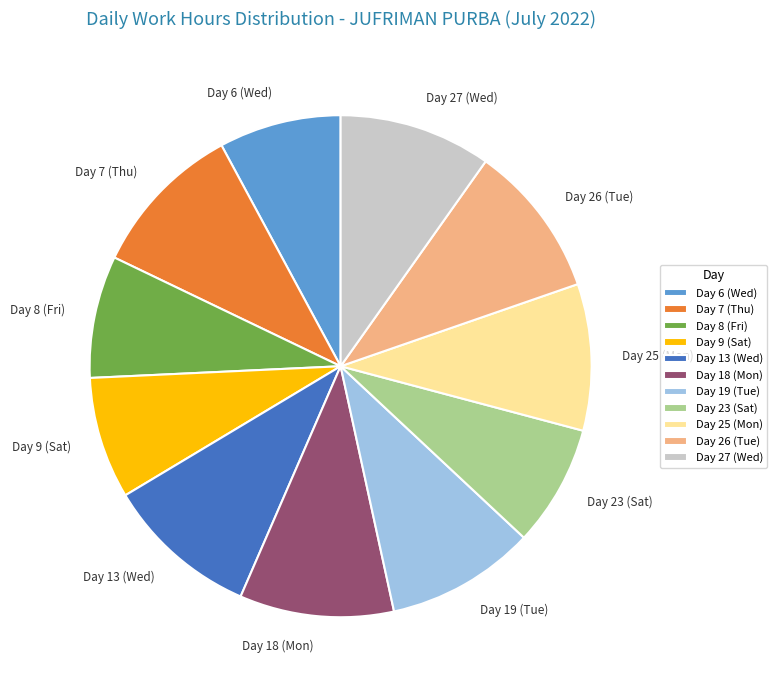

Count the number of slices in the pie.

11